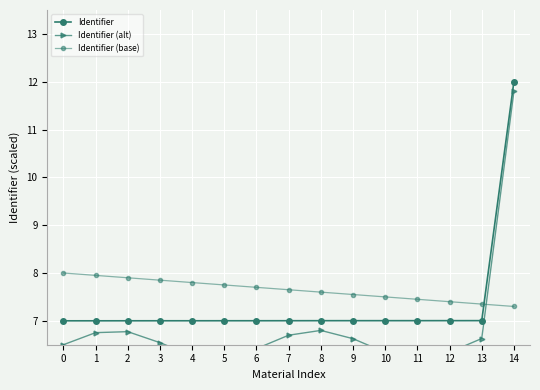

What is the smallest value displayed?

6.2